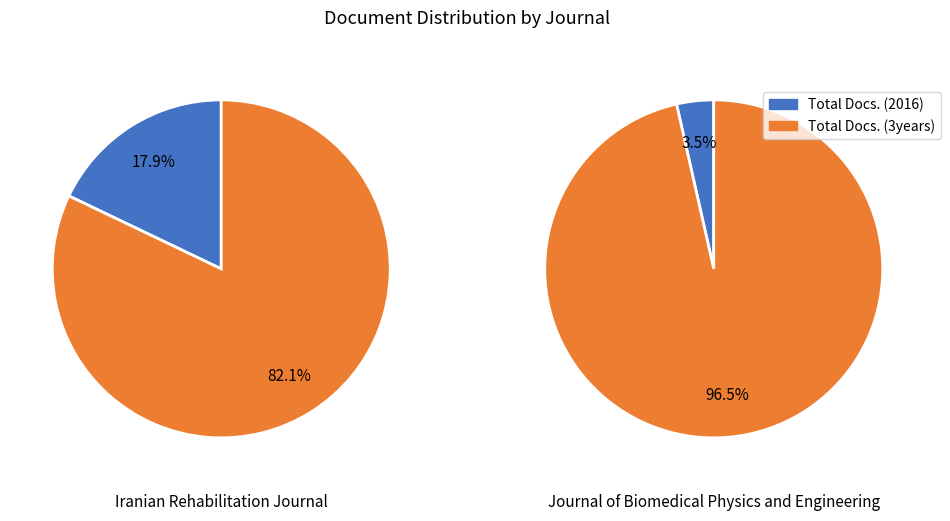

Combined, do Total Docs. (2016) and Total Docs. (3years) account for over 50%?

Yes